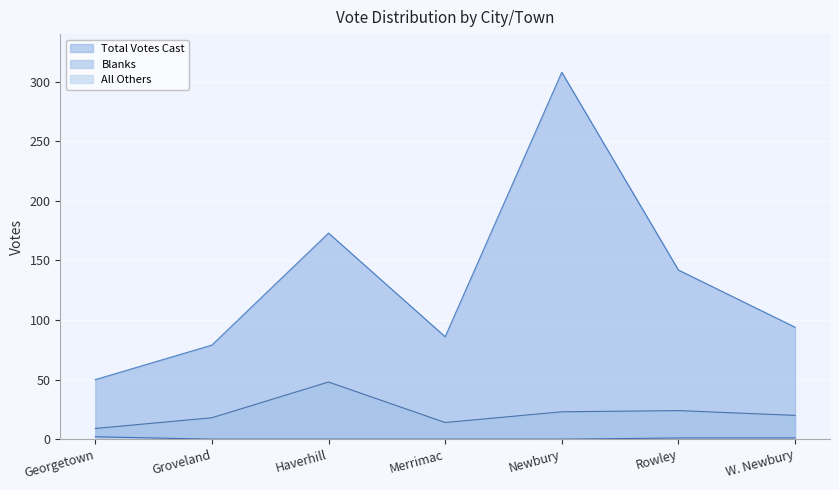

List the series in order of their overall mean, highest first.

Total Votes Cast, Blanks, All Others